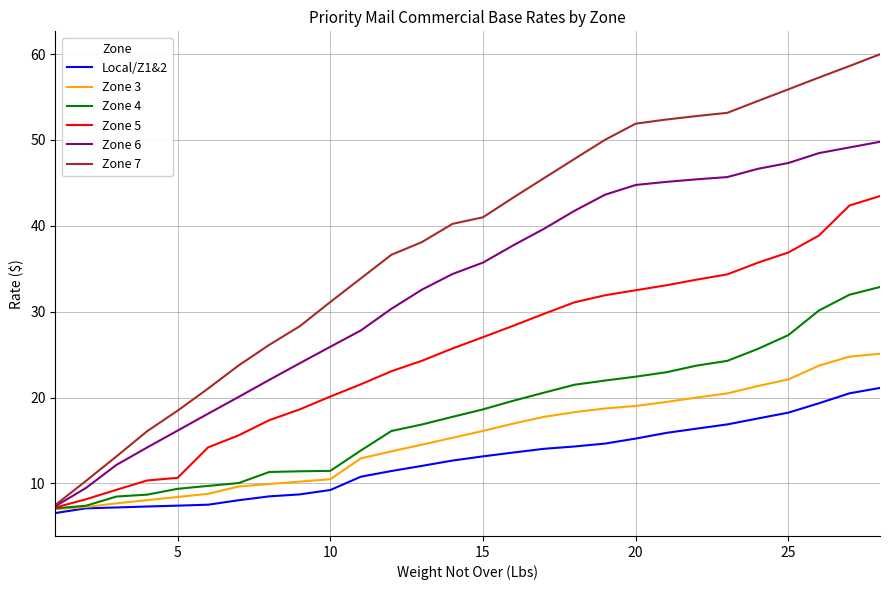

Which series has the largest range (max minus min)?

Zone 7